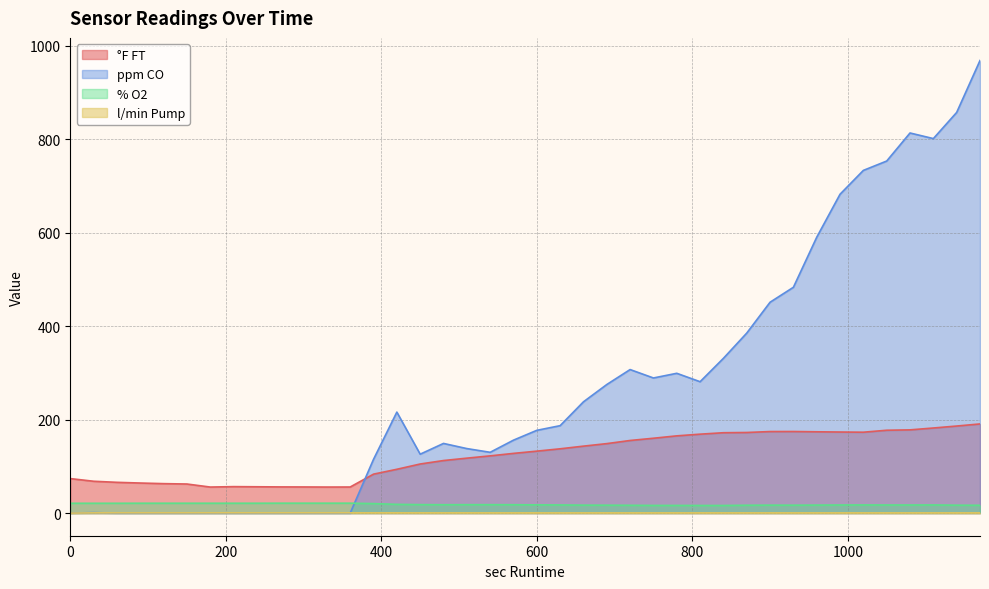

What is the value of the % O2 point at the 15th from the left?

18.7